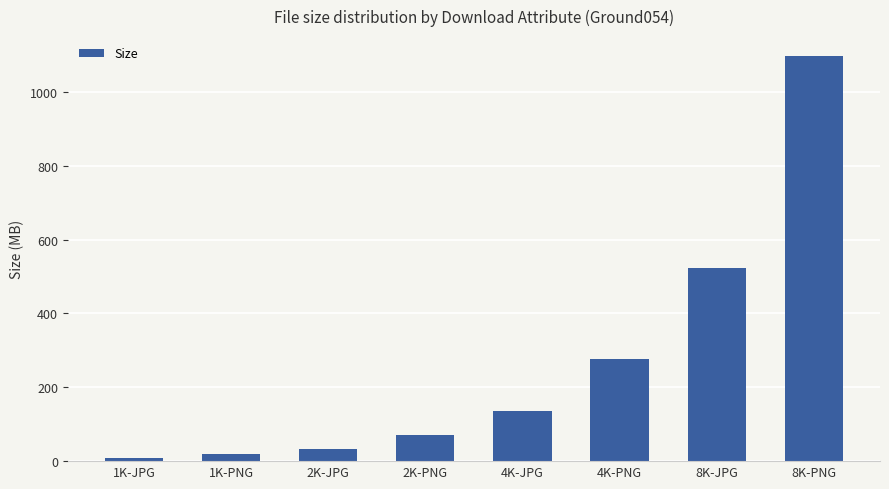

Reading right to left, list all the values displayed in this chart.

8K-PNG=1096.0	8K-JPG=521.8	4K-PNG=277.3	4K-JPG=134.5	2K-PNG=69.5	2K-JPG=33.2	1K-PNG=18.1	1K-JPG=8.9